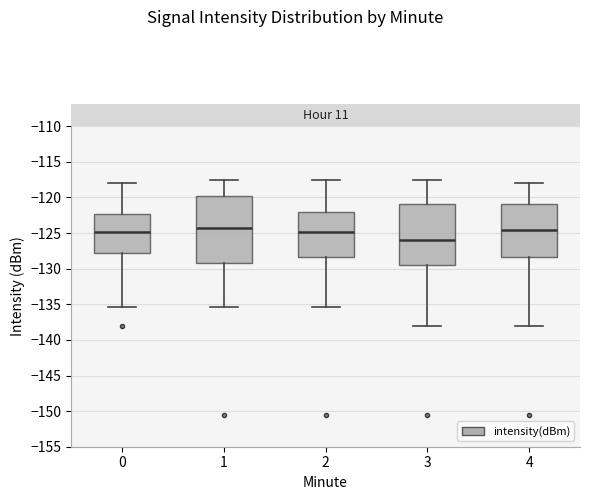

Where is the lower edge of the box at x = 0 on the y-axis? The values are not printed on the chart, so give them approximately, as read against the axis.

-128.0